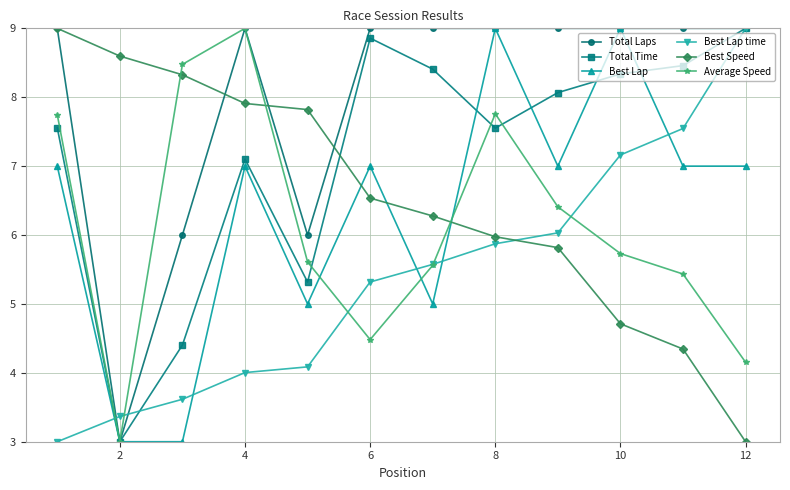

At how many categories does at least one series exceed 8?

11